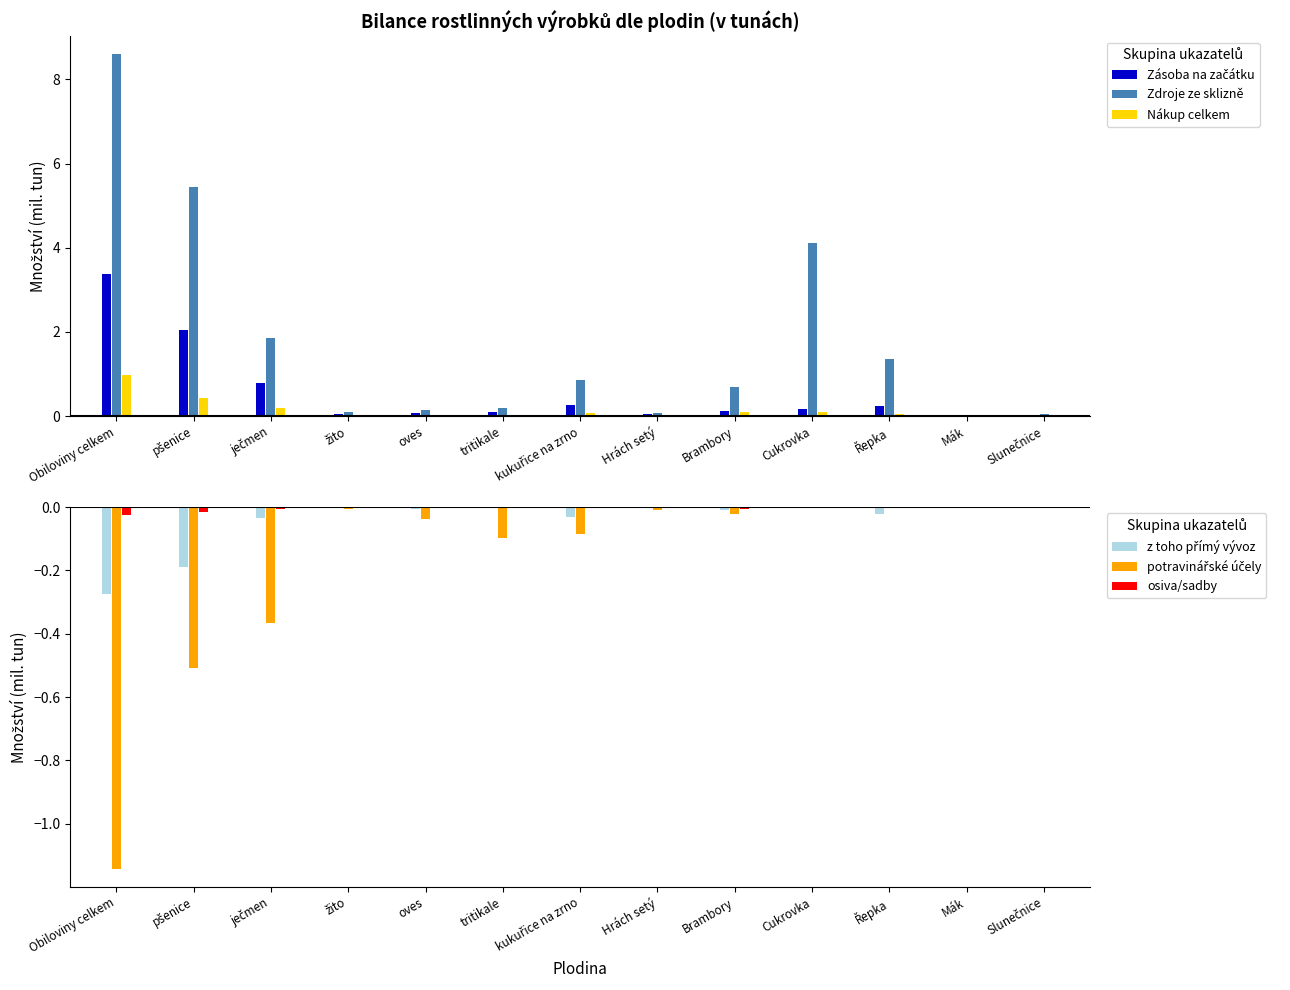

Reading left to right, what are all the values shown in this chart?

Zásoba na začátku: Obiloviny celkem=3.4	pšenice=2.1	ječmen=0.8	žito=0.0	oves=0.1	tritikale=0.1	kukuřice na zrno=0.3	Hrách setý=0.0	Brambory=0.1	Cukrovka=0.2	Řepka=0.2	Mák=0.0	Slunečnice=0.0
Zdroje ze sklizně: Obiloviny celkem=8.6	pšenice=5.5	ječmen=1.8	žito=0.1	oves=0.1	tritikale=0.2	kukuřice na zrno=0.8	Hrách setý=0.1	Brambory=0.7	Cukrovka=4.1	Řepka=1.4	Mák=0.0	Slunečnice=0.0
Nákup celkem: Obiloviny celkem=1.0	pšenice=0.4	ječmen=0.2	žito=0.0	oves=0.0	tritikale=0.0	kukuřice na zrno=0.1	Hrách setý=0.0	Brambory=0.1	Cukrovka=0.1	Řepka=0.1	Mák=0.0	Slunečnice=0.0
z toho přímý vývoz: Obiloviny celkem=-0.3	pšenice=-0.2	ječmen=-0.0	žito=-0.0	oves=-0.0	tritikale=-0.0	kukuřice na zrno=-0.0	Hrách setý=-0.0	Brambory=-0.0	Cukrovka=-0.0	Řepka=-0.0	Mák=-0.0	Slunečnice=-0.0
potravinářské účely: Obiloviny celkem=-1.1	pšenice=-0.5	ječmen=-0.4	žito=-0.0	oves=-0.0	tritikale=-0.1	kukuřice na zrno=-0.1	Hrách setý=-0.0	Brambory=-0.0	Cukrovka=-0.0	Řepka=-0.0	Mák=-0.0	Slunečnice=-0.0
osiva/sadby: Obiloviny celkem=-0.0	pšenice=-0.0	ječmen=-0.0	žito=-0.0	oves=-0.0	tritikale=-0.0	kukuřice na zrno=-0.0	Hrách setý=-0.0	Brambory=-0.0	Cukrovka=-0.0	Řepka=-0.0	Mák=-0.0	Slunečnice=-0.0